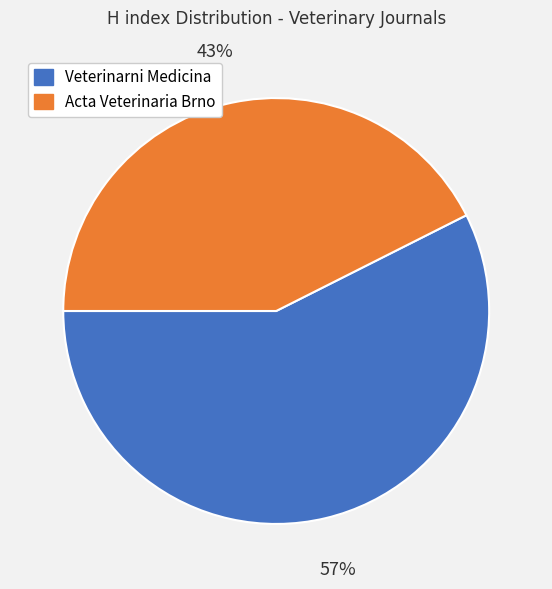

Approximately how many times larger is the value at Veterinarni Medicina compared to Acta Veterinaria Brno?

1.3